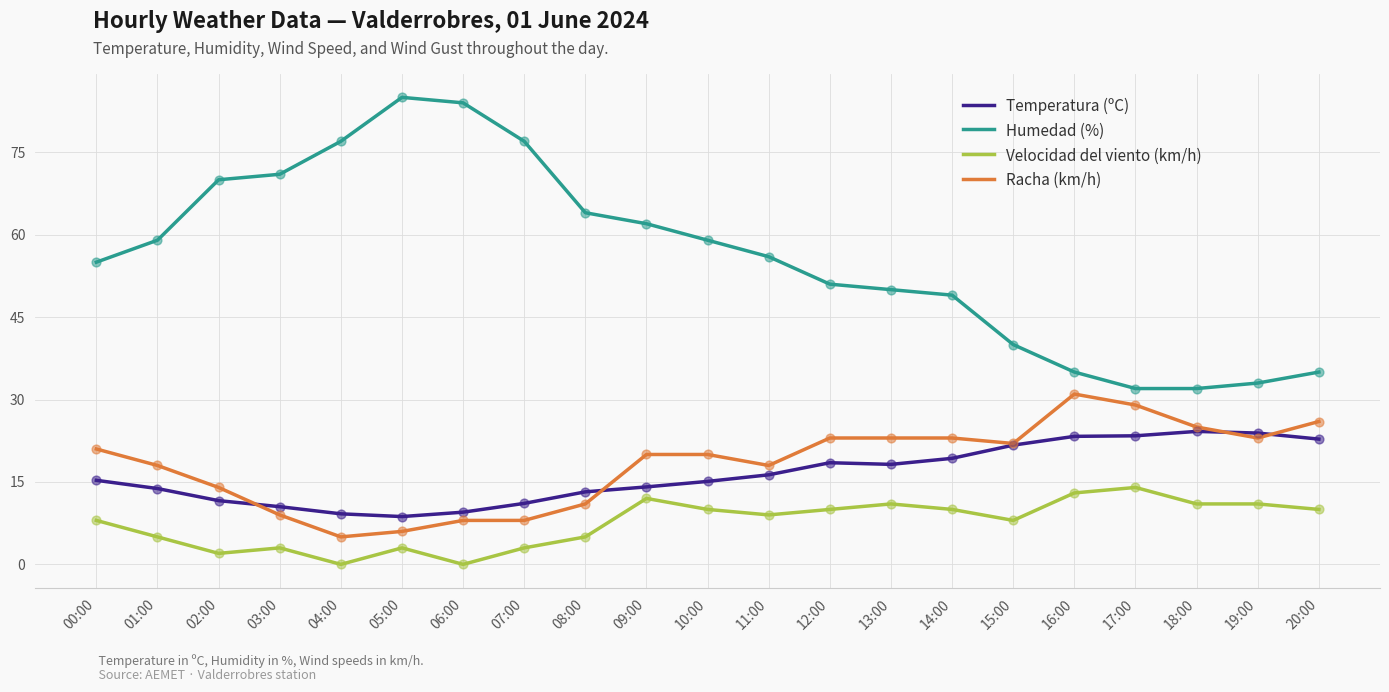

What are all the series names shown in the legend?

Temperatura (ºC), Humedad (%), Velocidad del viento (km/h), Racha (km/h)